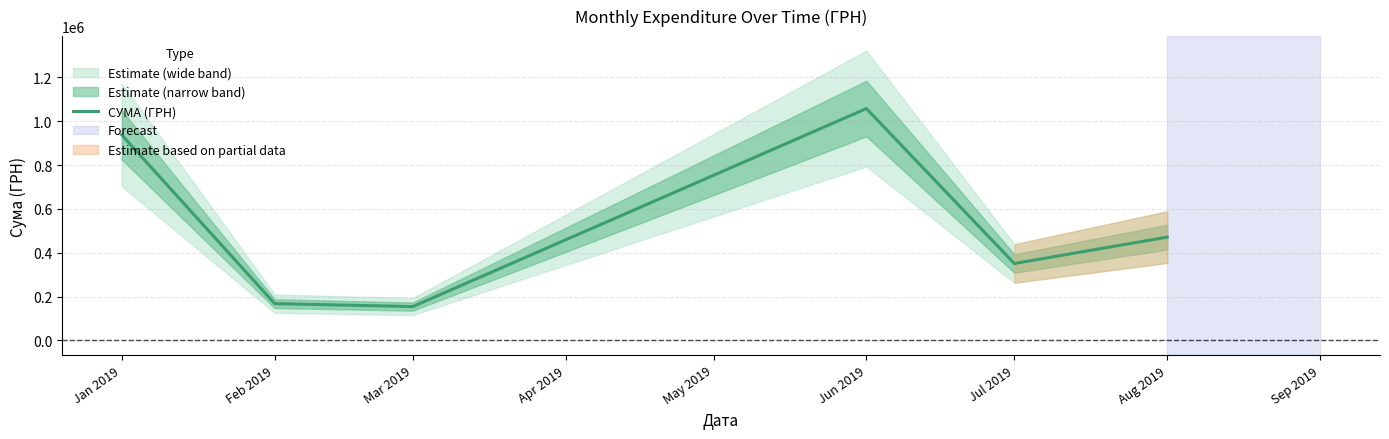

What is the label of the 5th point from the left?

Jul 2019